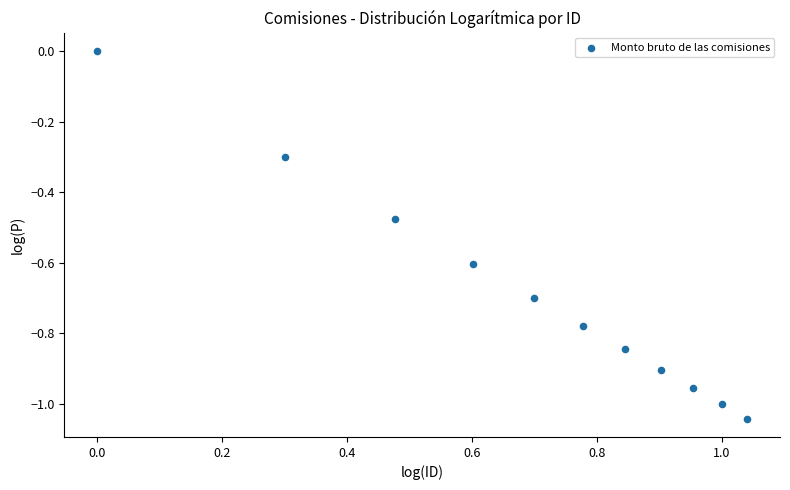

What is the average X value?

0.7